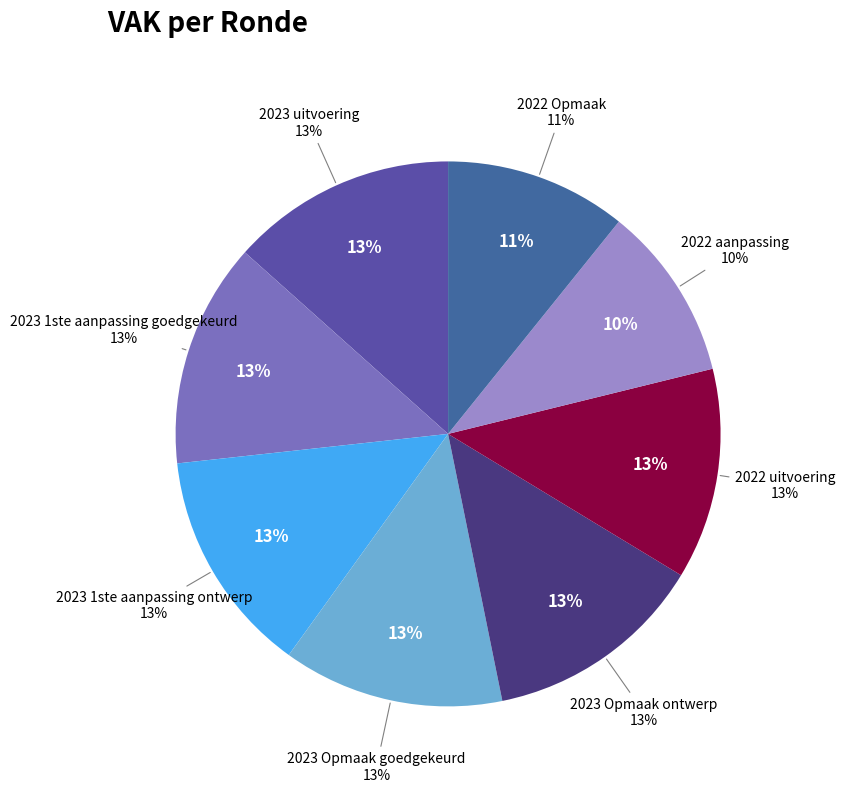

Is it true that 2023 1ste aanpassing ontwerp is 13% of the pie?

True